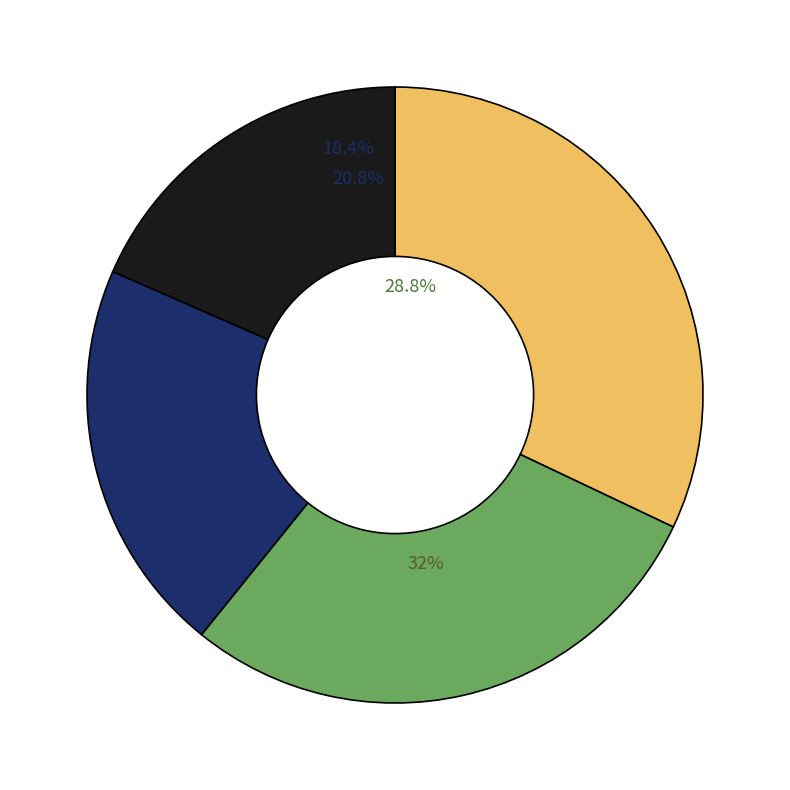

To the nearest percent, what is the combined percentage of 検挙率（％） and 検挙件数（件）?

47%